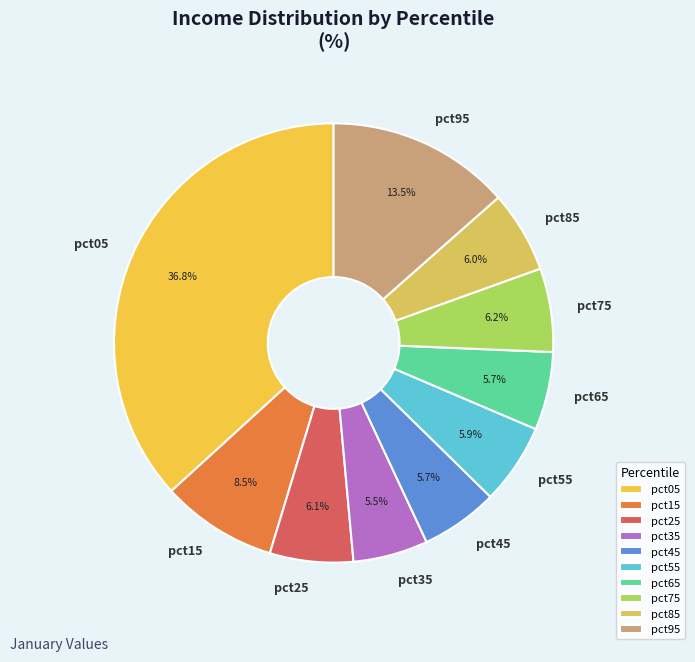

Which category has the biggest portion of the pie?

pct05